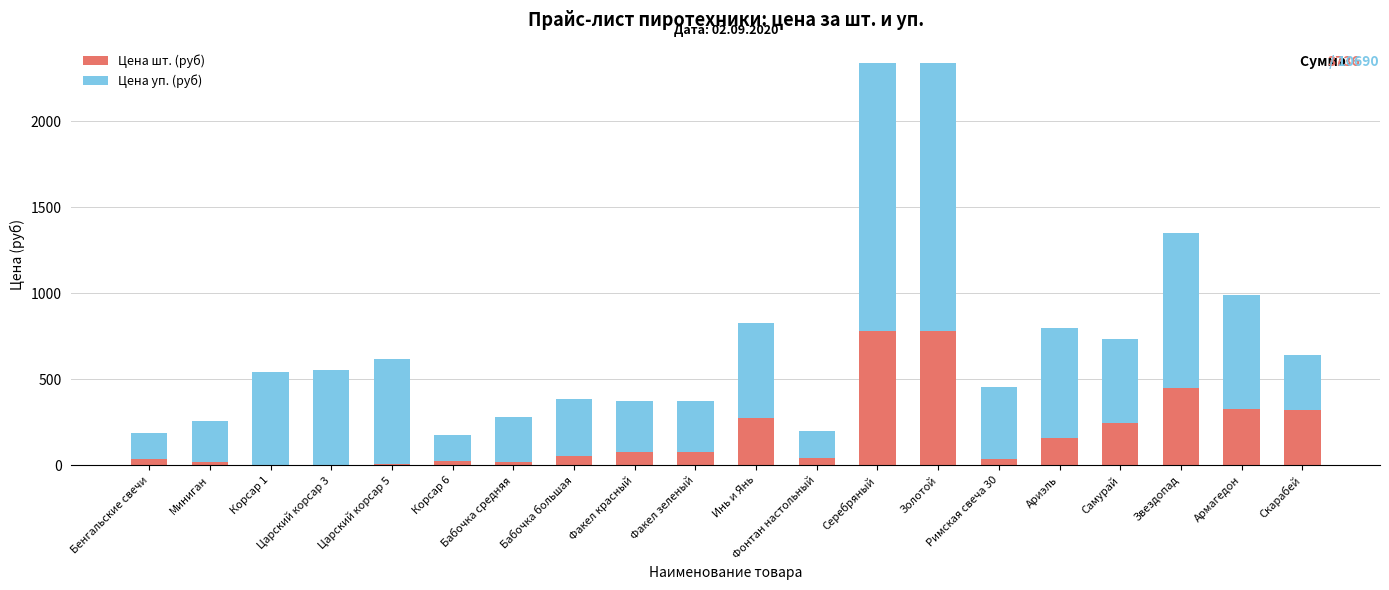

What is the sum of all Цена шт. (руб) values?

3736.0